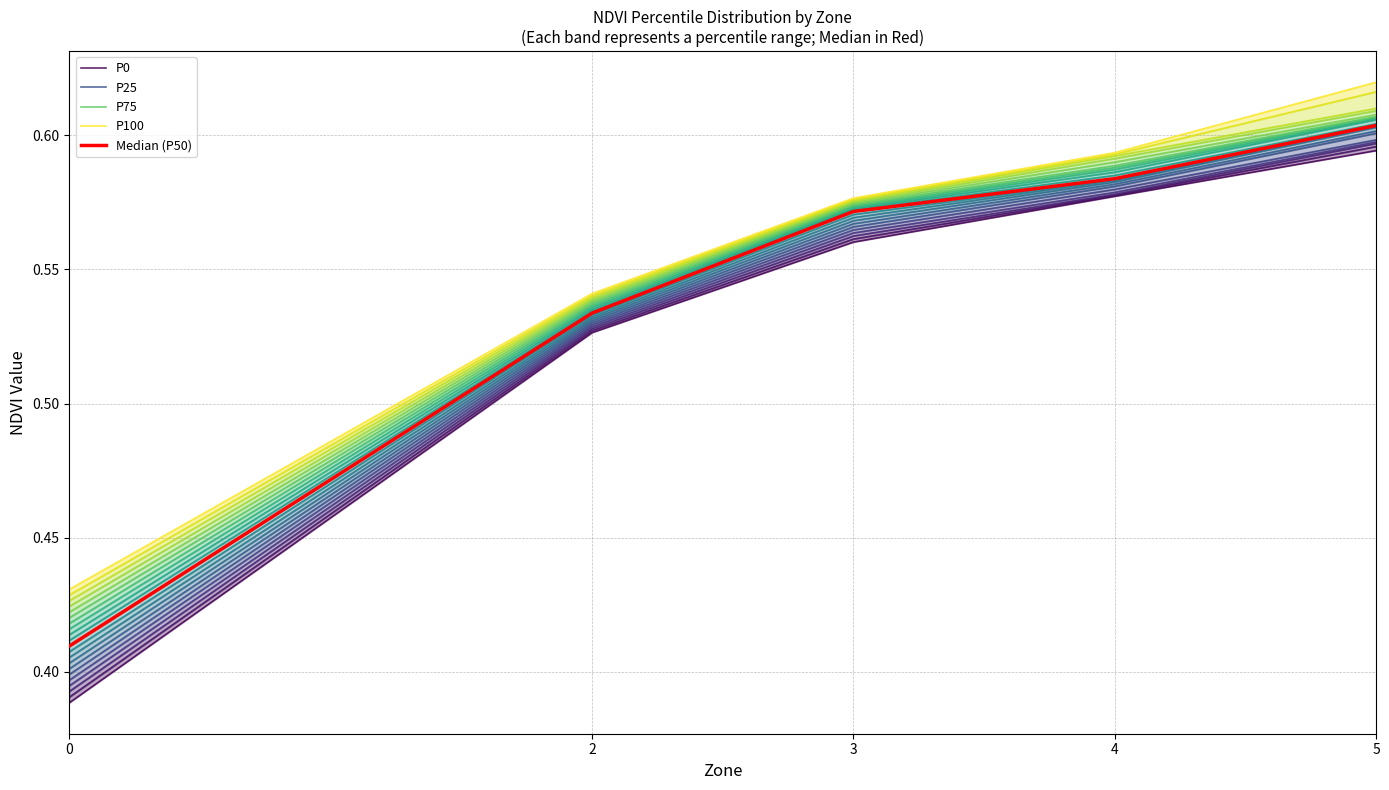

What is the maximum value shown in the chart?

0.6